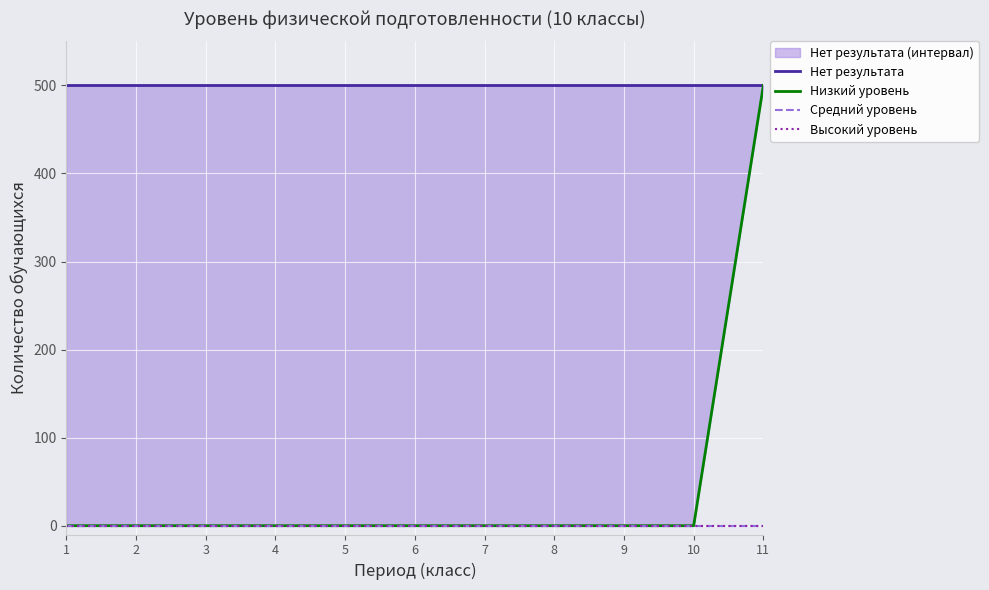

What is the lowest value of the Нет результата series?

500